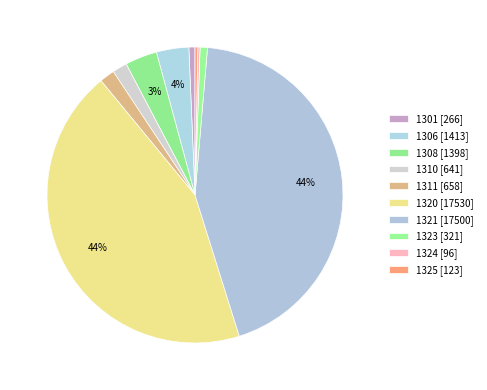

Rank the categories by value from lowest to highest.

1324, 1325, 1301, 1323, 1310, 1311, 1308, 1306, 1321, 1320